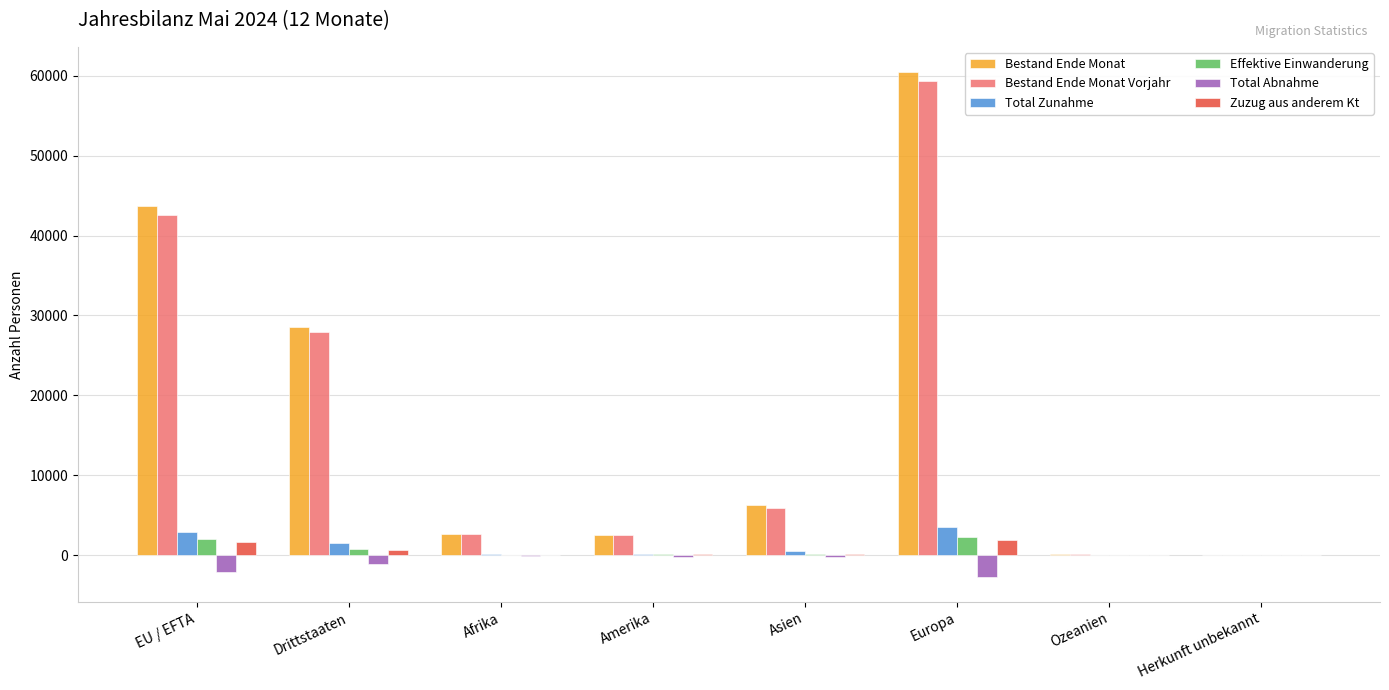

What is the total value across all series at Europa?

124804